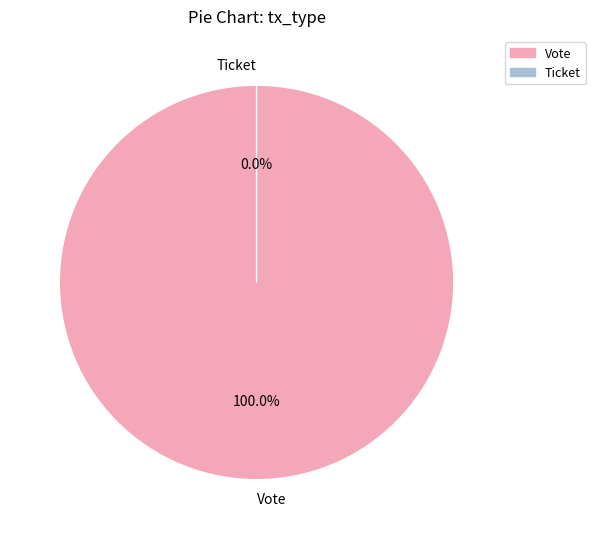

To the nearest percent, what is the difference between the Vote and Ticket slice percentages?

100%